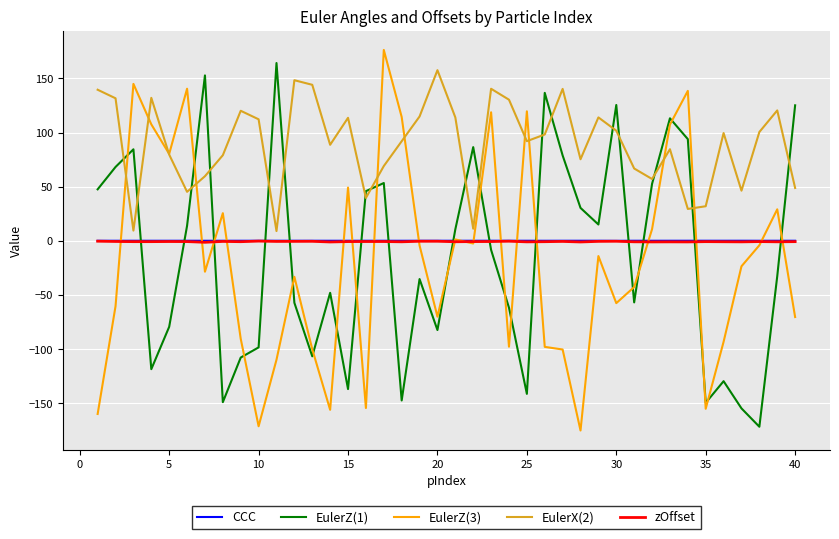

What is the lowest value of the EulerZ(3) series?

-175.0